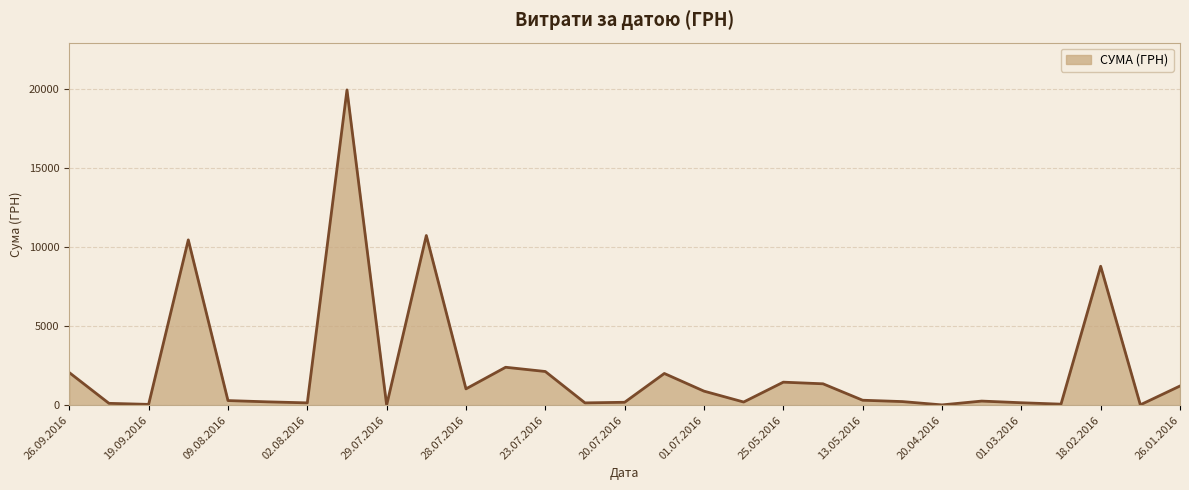

How many values exceed 288?

15